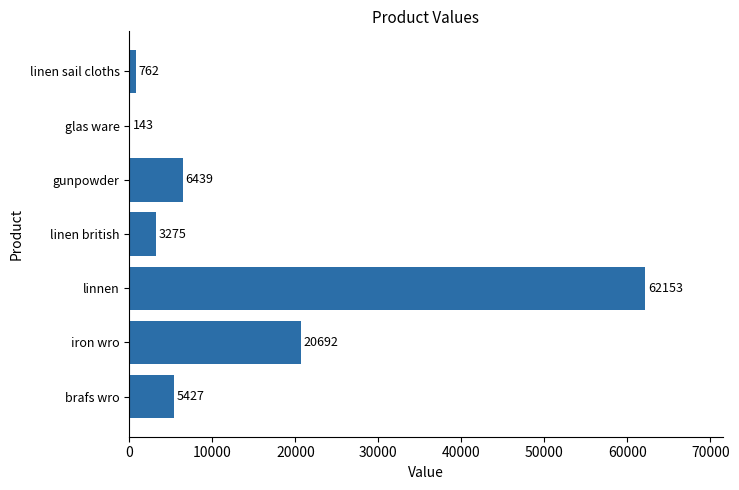

Reading bottom to top, list all the values displayed in this chart.

brafs wro=5427	iron wro=20692	linnen=62153	linen british=3275	gunpowder=6439	glas ware=143	linen sail cloths=762